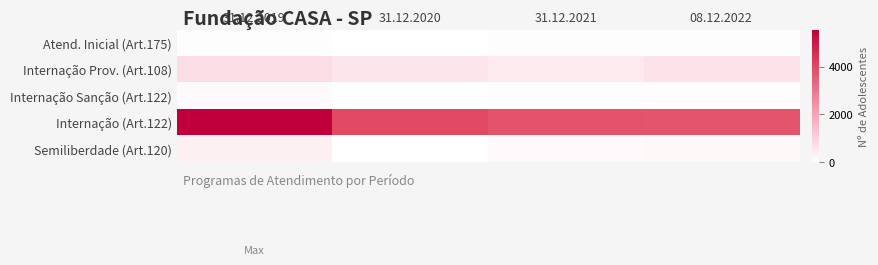

At which category does the chart reach its peak across all series?

31.12.2019